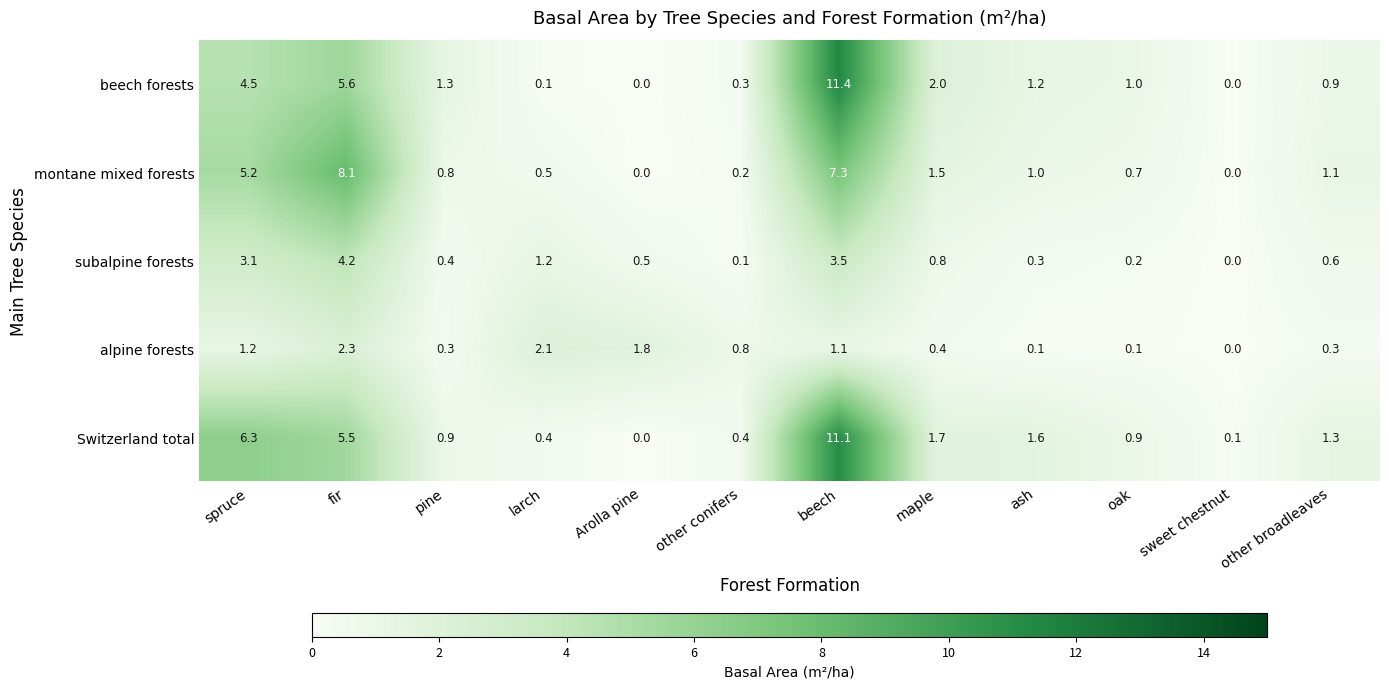

What is the total value across all series at pine?

3.7